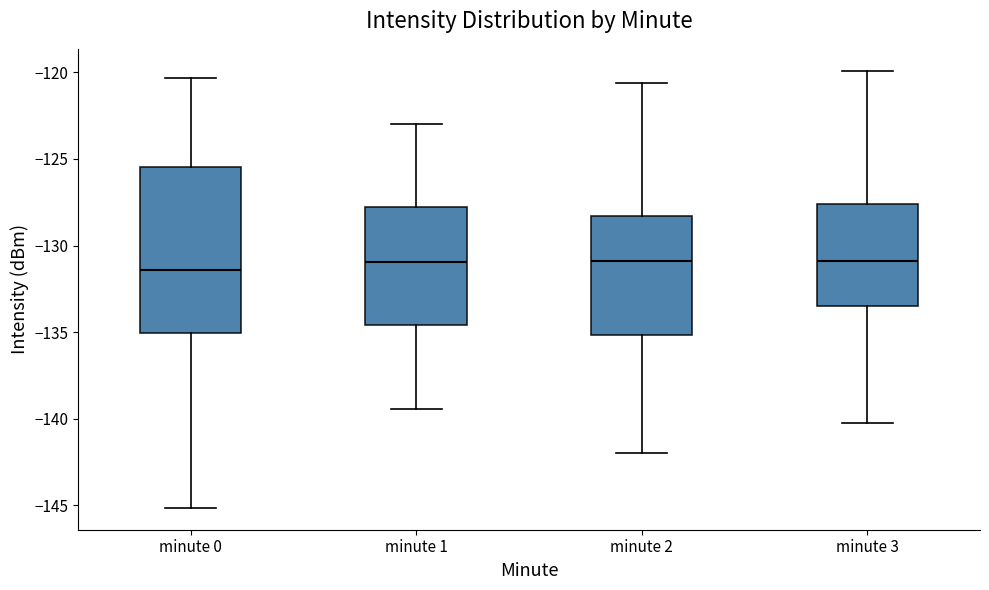

Where does the upper whisker of the box for minute 0 end on the y-axis? The values are not printed on the chart, so give them approximately, as read against the axis.

-120.5